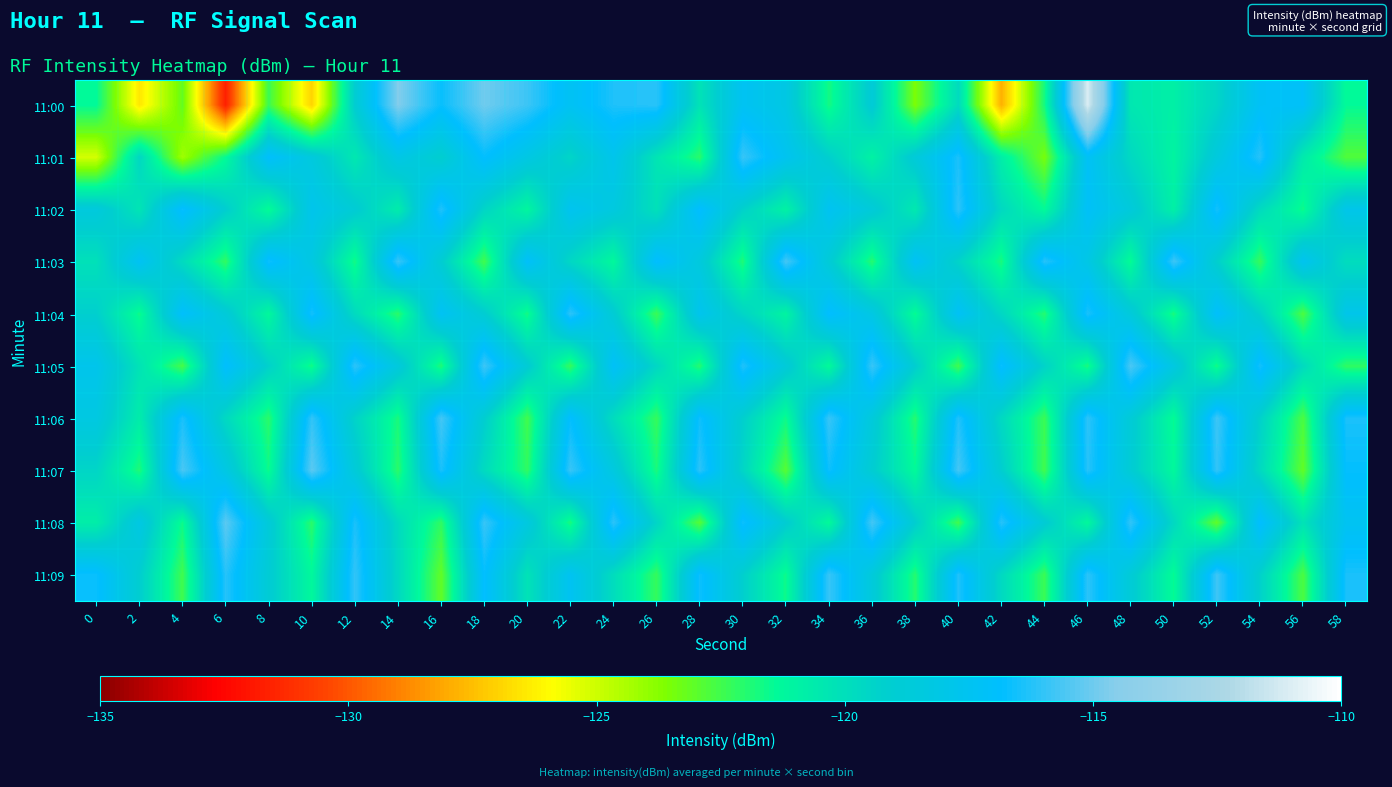

What is the spread (max minus min) of values at 16?

7.4